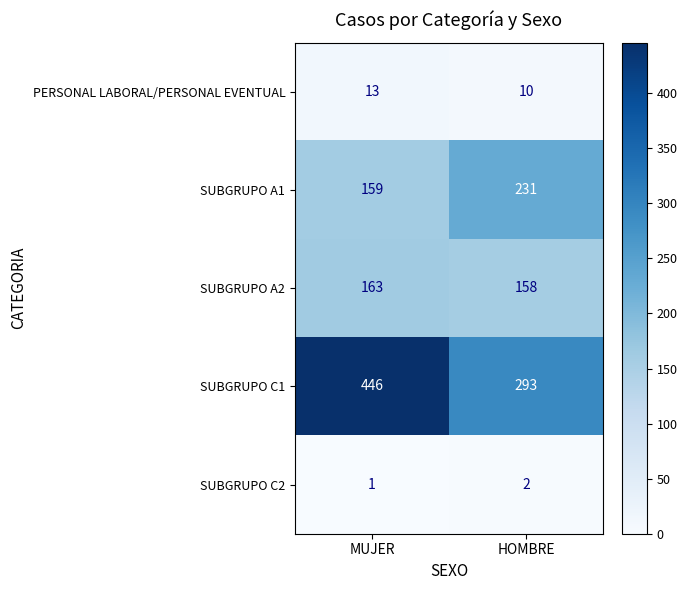

At which category is the sum across all series the highest?

MUJER